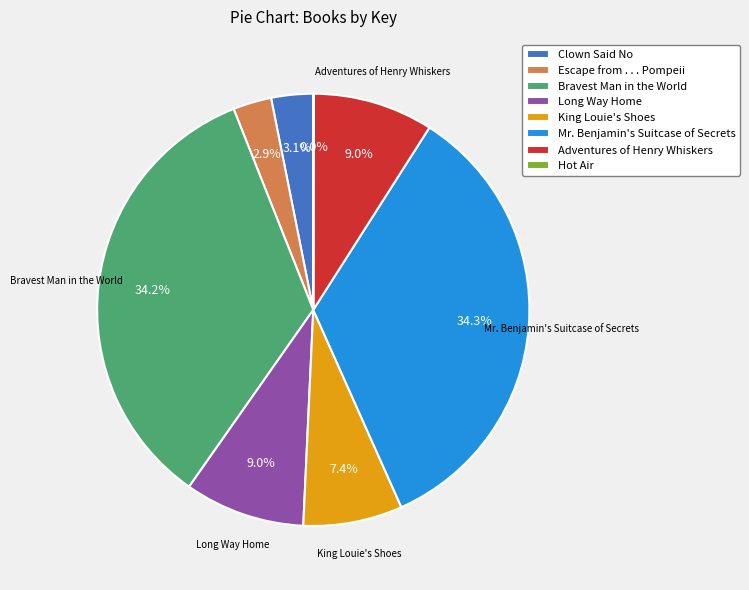

Which has a higher value, Adventures of Henry Whiskers or Clown Said No?

Adventures of Henry Whiskers